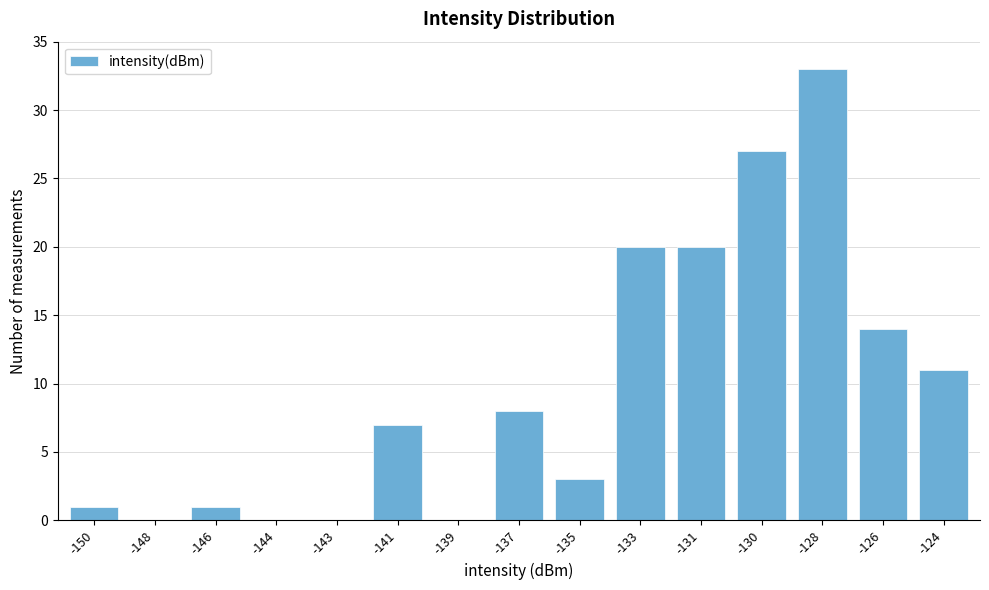

Reading right to left, list all the values displayed in this chart.

-124=11	-126=14	-128=33	-130=27	-131=20	-133=20	-135=3	-137=8	-139=0	-141=7	-143=0	-144=0	-146=1	-148=0	-150=1